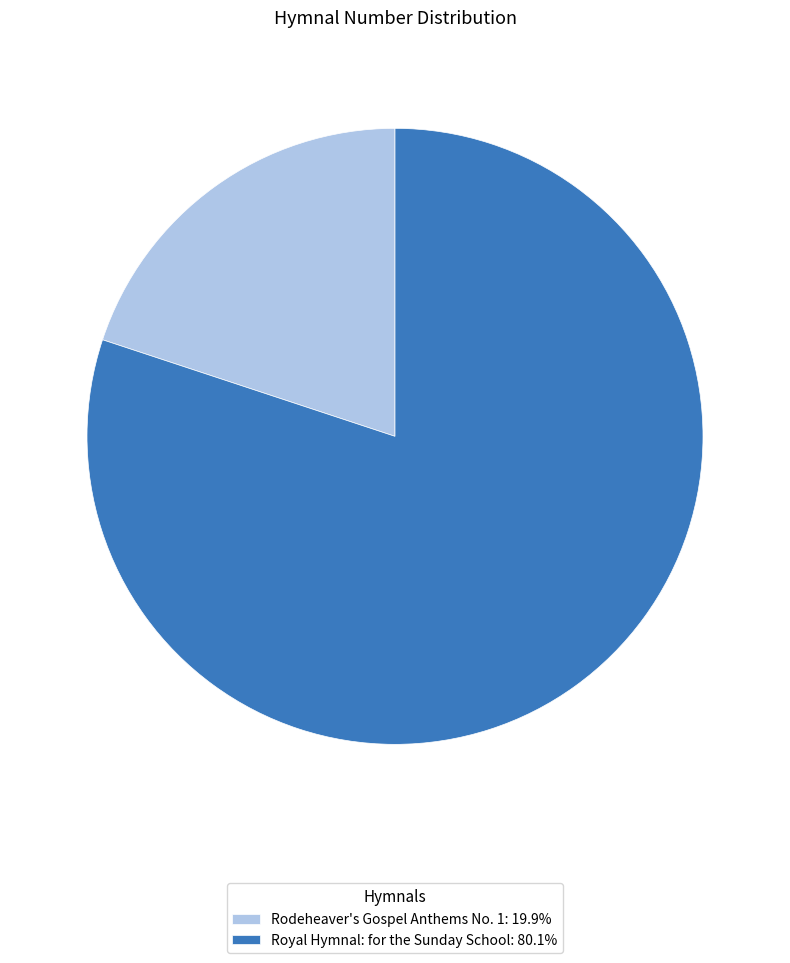

Does Rodeheaver's Gospel Anthems No. 1: 19.9% represent more than half of the total?

No